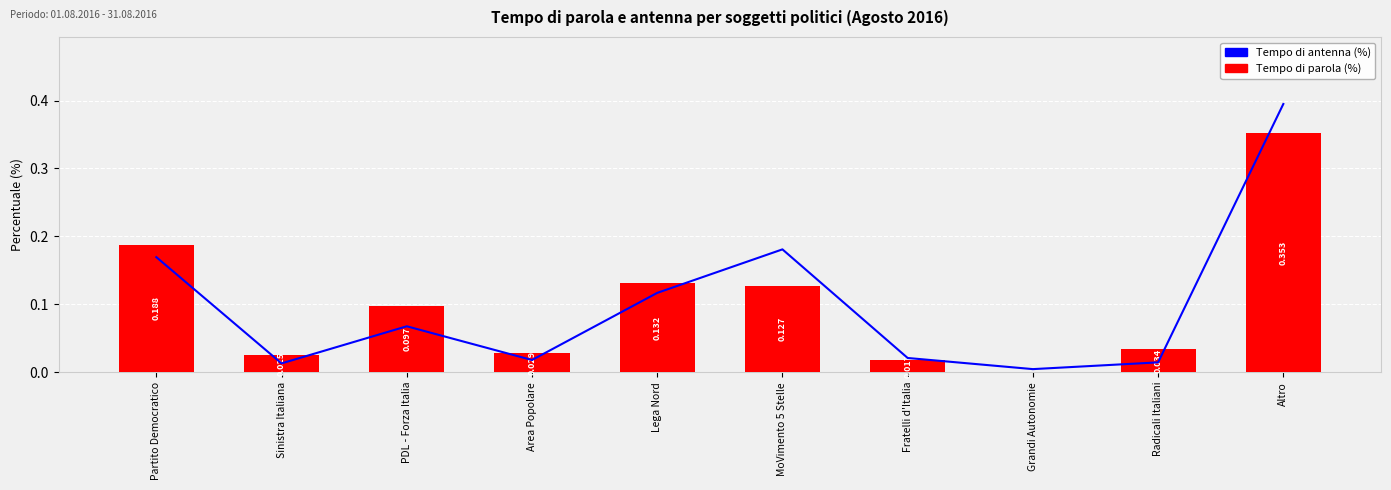

What is the label of the 4th bar from the right?

Fratelli d'Italia